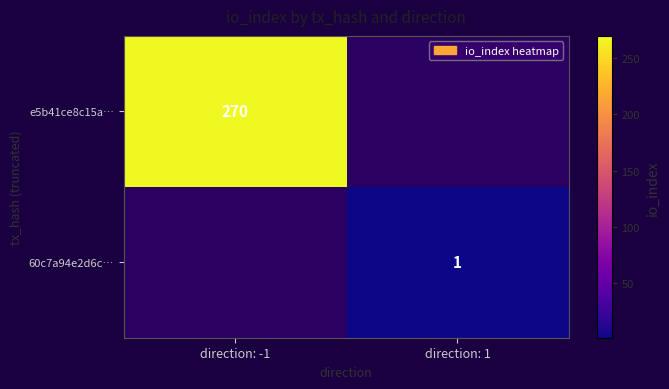

Is it true that e5b41ce8c15a… equals 270 at direction: -1?

True